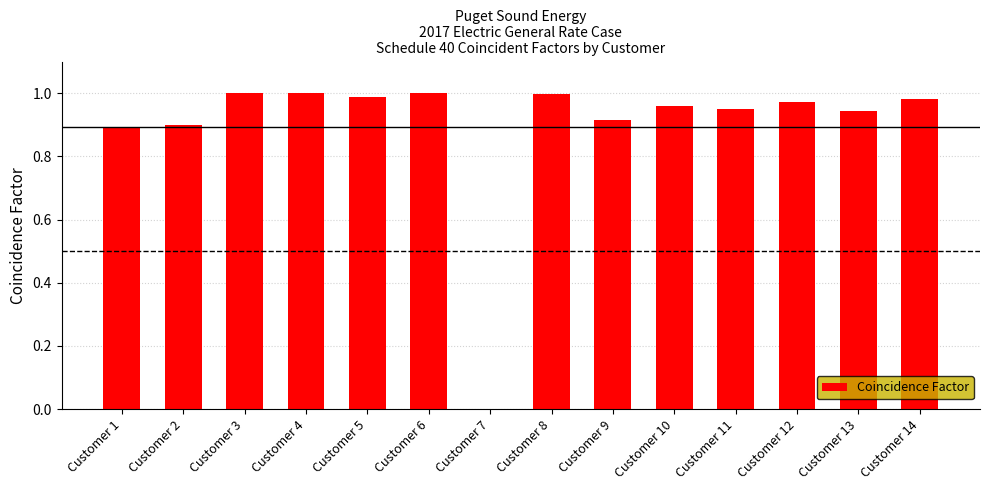

Which has a higher value, Customer 10 or Customer 6?

Customer 6